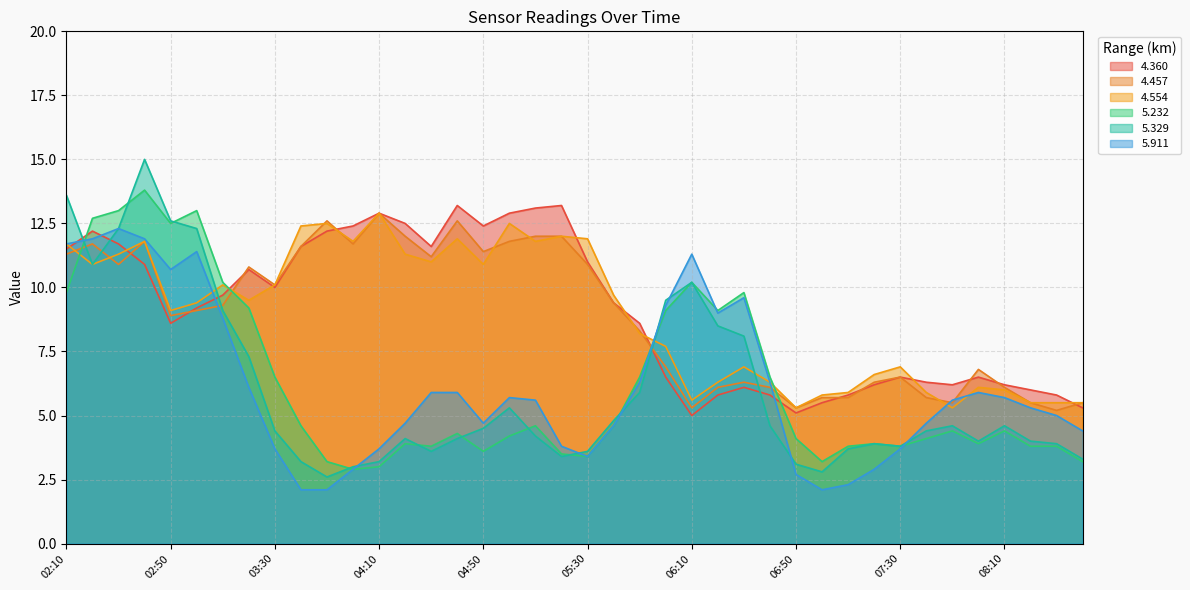

What is the difference between the highest and lowest values at 08:00?

2.9